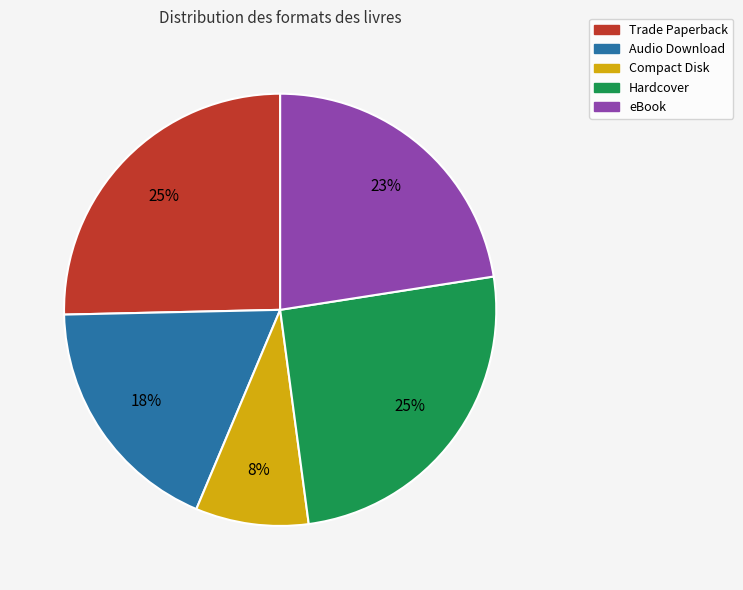

Which has a higher value, eBook or Hardcover?

Hardcover